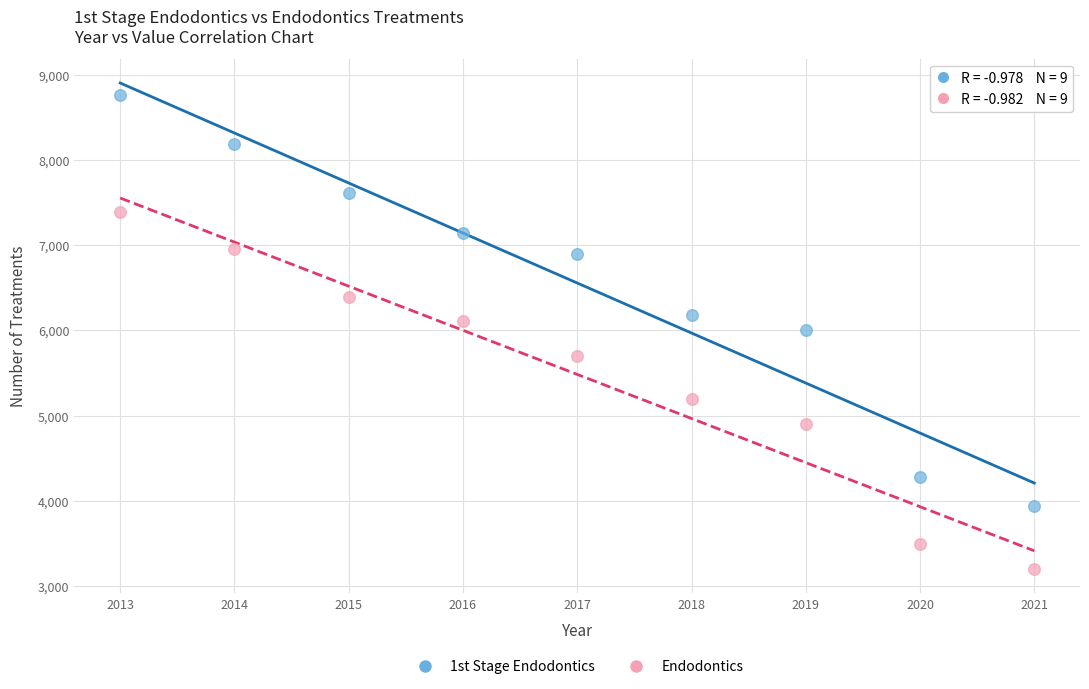

In the Endodontics series, what Y value is closest to 5295?

5200